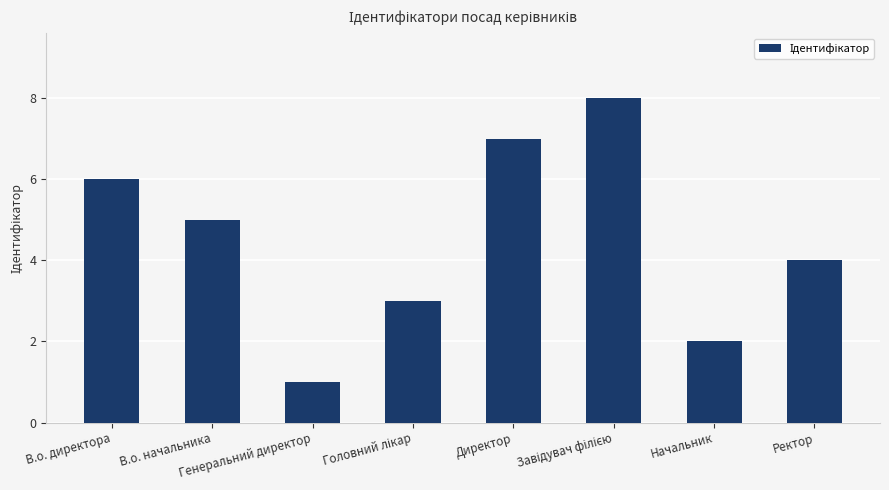

What is the greatest value displayed?

8